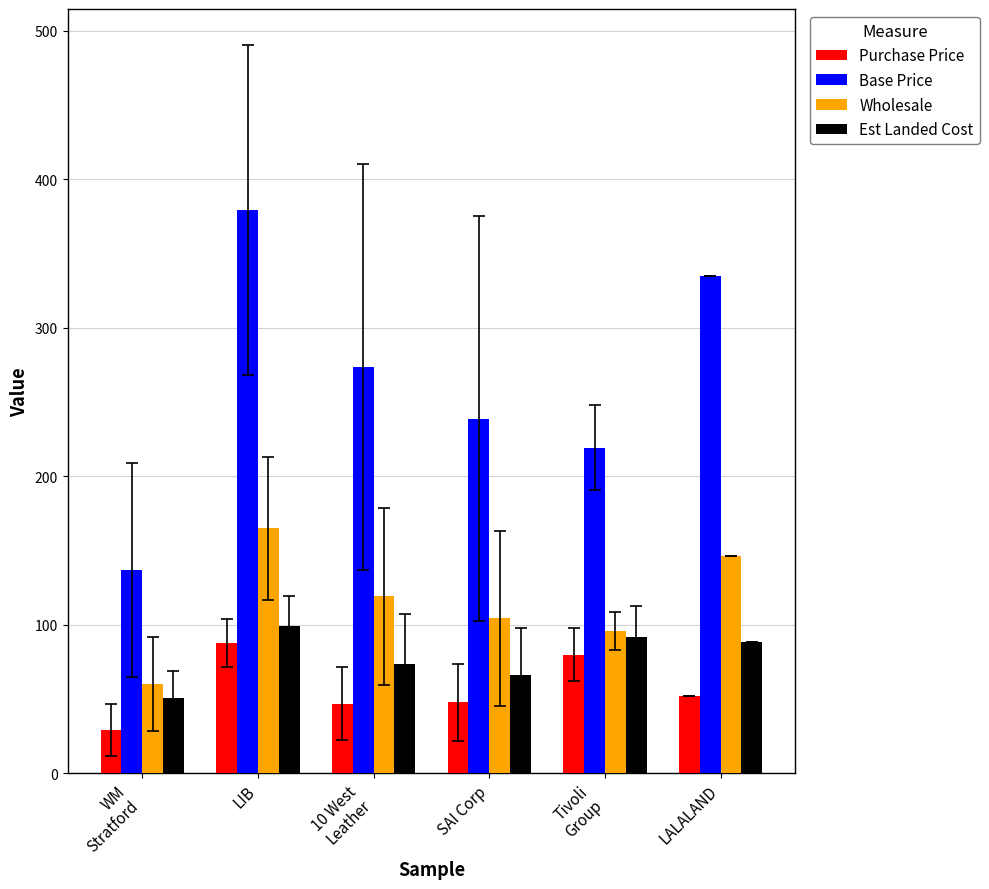

How many series are shown in this chart?

4